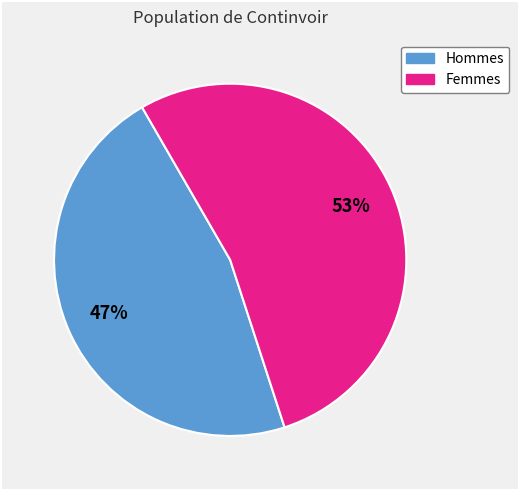

To the nearest percent, what is the average slice percentage?

50%